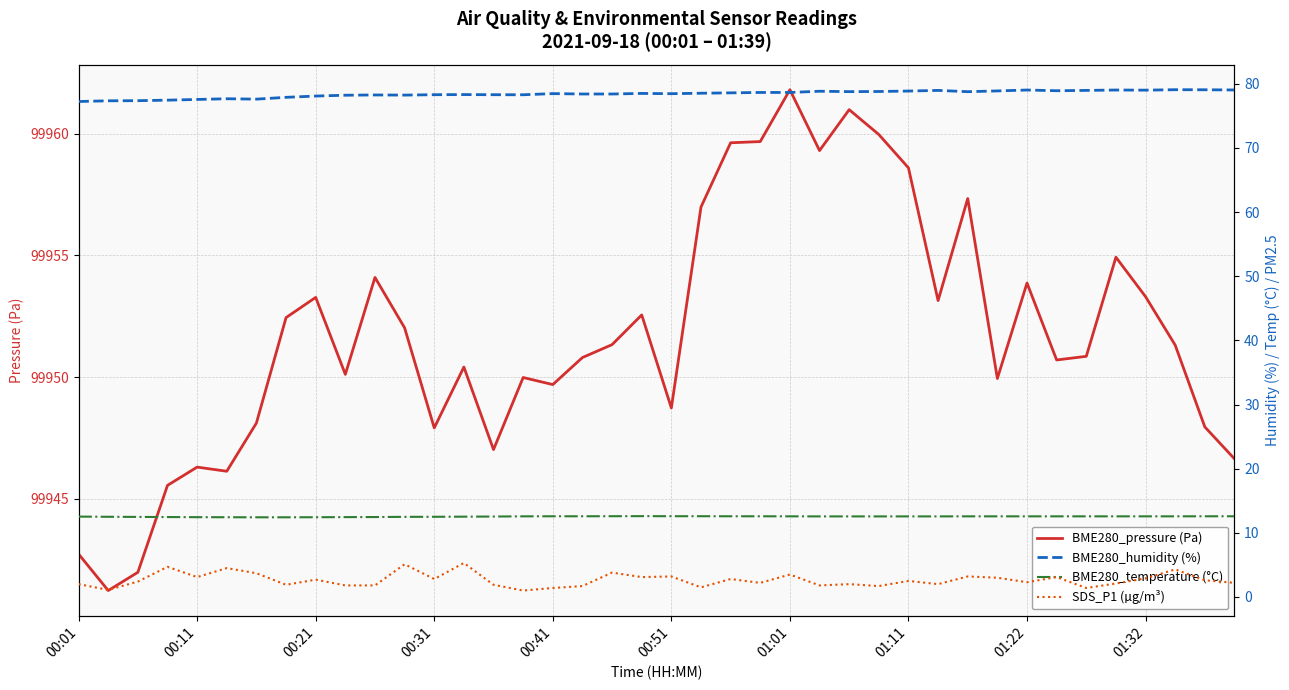

Which series changed the most between 00:51 and 01:11?

BME280_pressure (Pa)